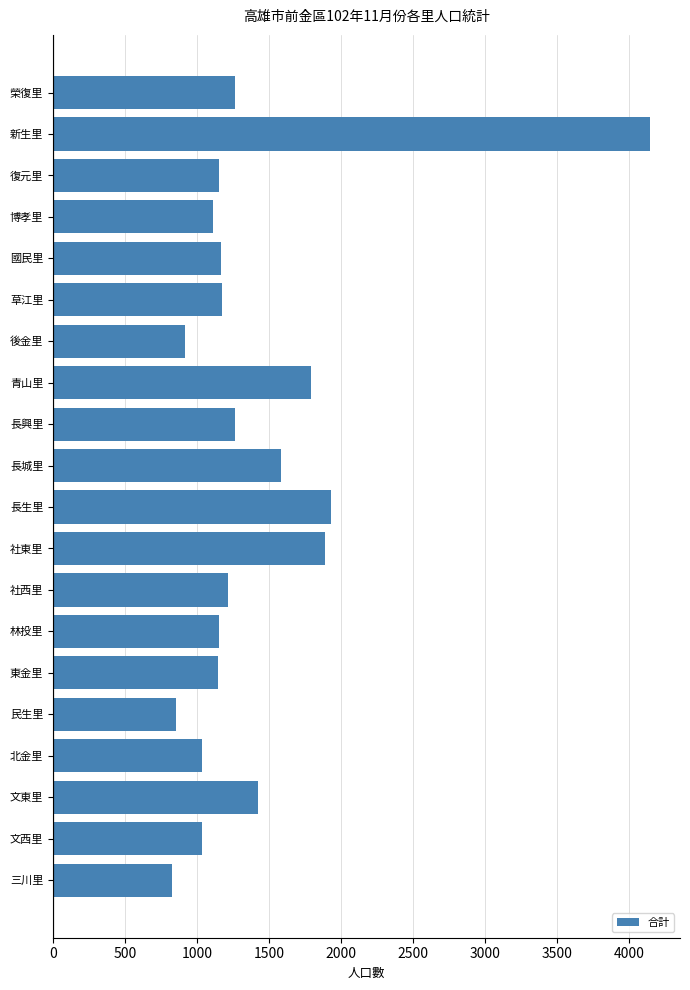

True or false: the data shows 762 at 草江里.

False